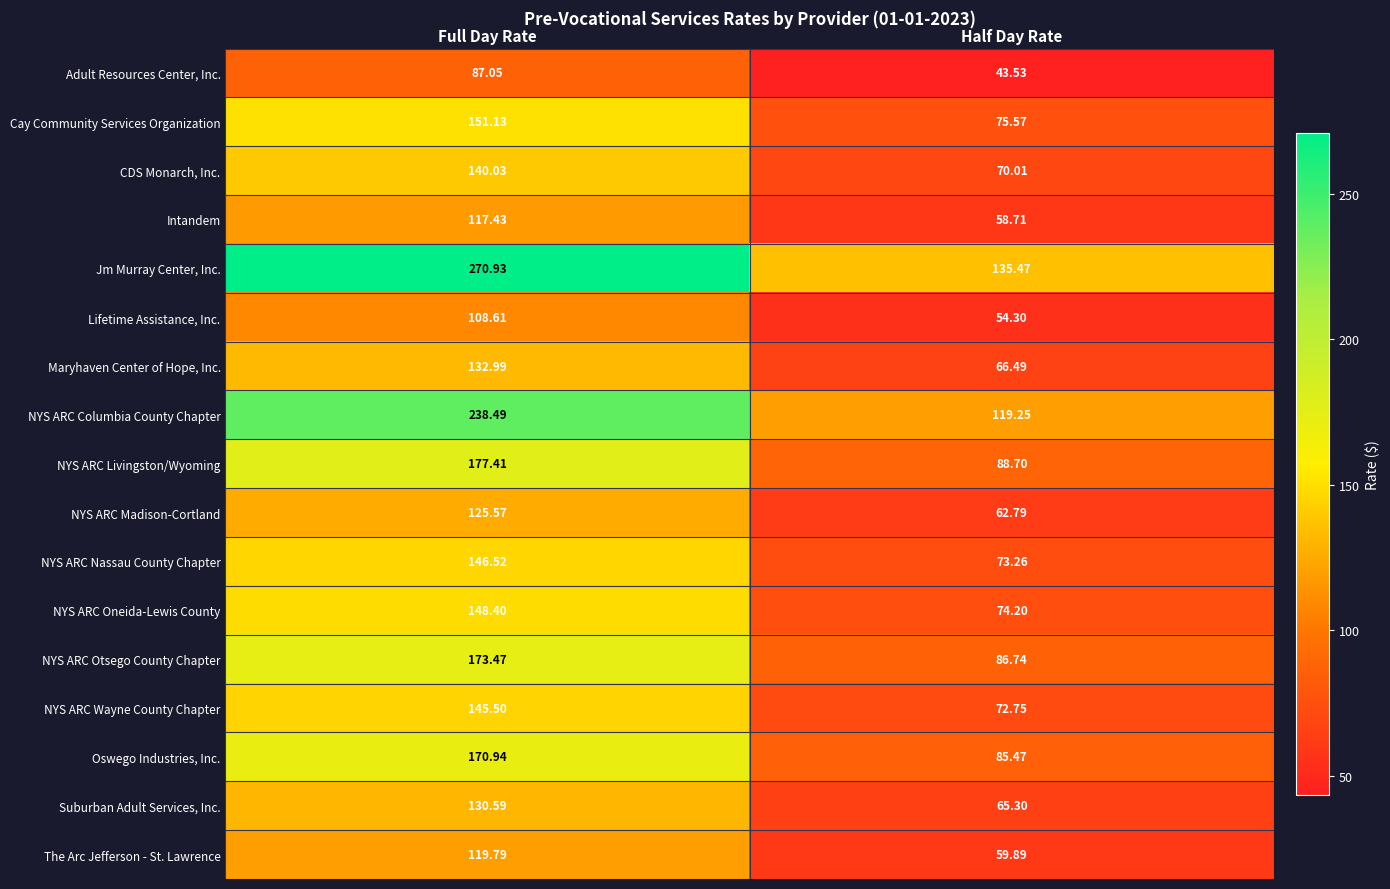

List the series in order of their peak value, lowest first.

Adult Resources Center, Inc., Lifetime Assistance, Inc., Intandem, The Arc Jefferson - St. Lawrence, NYS ARC Madison-Cortland, Suburban Adult Services, Inc., Maryhaven Center of Hope, Inc., CDS Monarch, Inc., NYS ARC Wayne County Chapter, NYS ARC Nassau County Chapter, NYS ARC Oneida-Lewis County, Cay Community Services Organization, Oswego Industries, Inc., NYS ARC Otsego County Chapter, NYS ARC Livingston/Wyoming, NYS ARC Columbia County Chapter, Jm Murray Center, Inc.